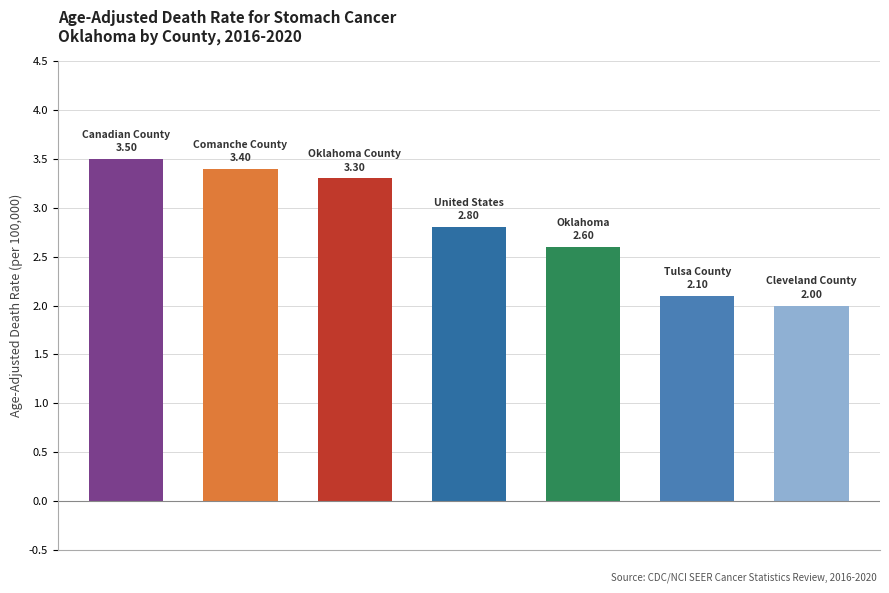

What is the difference between the maximum and second lowest values?

1.4